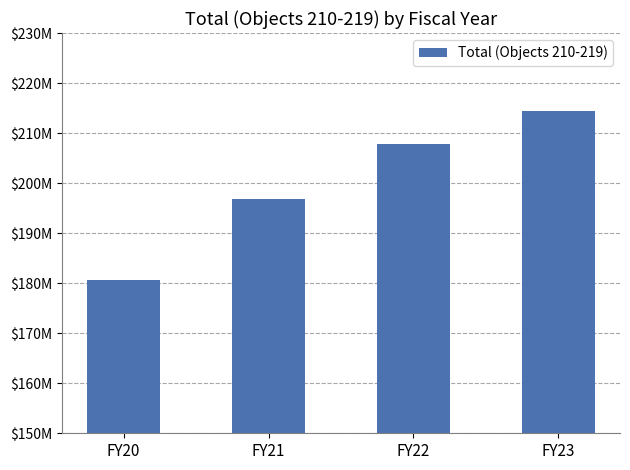

What is the average value?

199948260.4